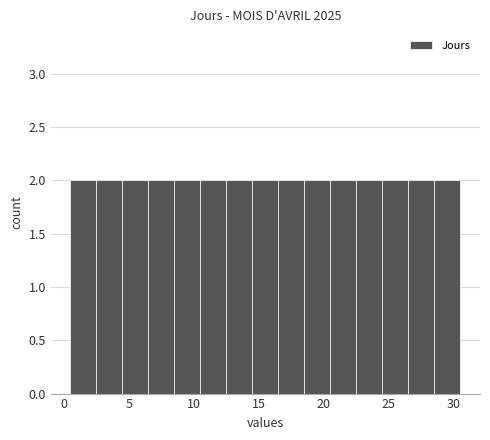

Reading left to right, transcribe this chart: for each bar, give the range it covers on the x-axis and its height. The values are not printed on the chart, so give them approximately, as read against the axis.

0.5 to 2.5: 2
2.5 to 4.5: 2
4.5 to 6.5: 2
6.5 to 8.5: 2
8.5 to 10.5: 2
10.5 to 12.5: 2
12.5 to 14.5: 2
14.5 to 16.5: 2
16.5 to 18.5: 2
18.5 to 20.5: 2
20.5 to 22.5: 2
22.5 to 24.5: 2
24.5 to 26.5: 2
26.5 to 28.5: 2
28.5 to 30.5: 2